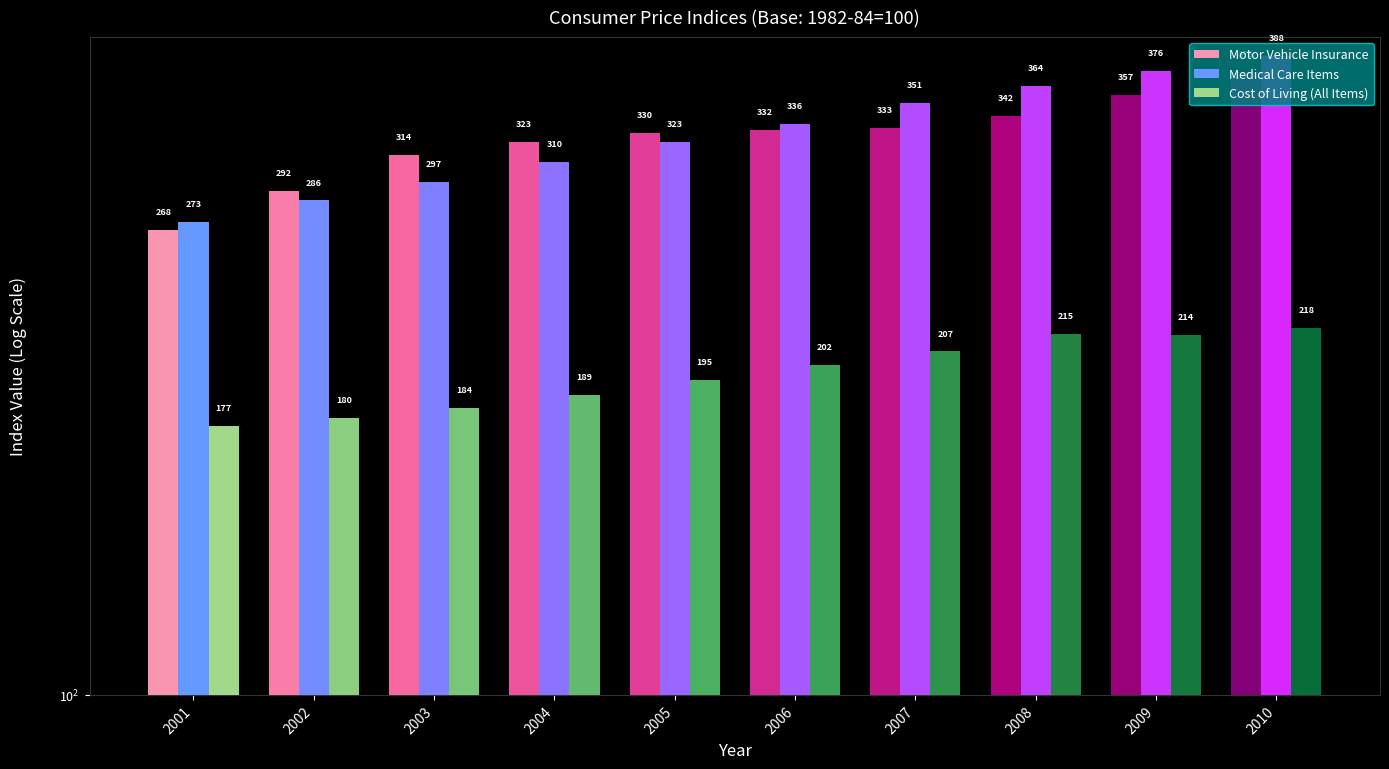

True or false: Motor Vehicle Insurance has a value of 534.8 at 2003.

False